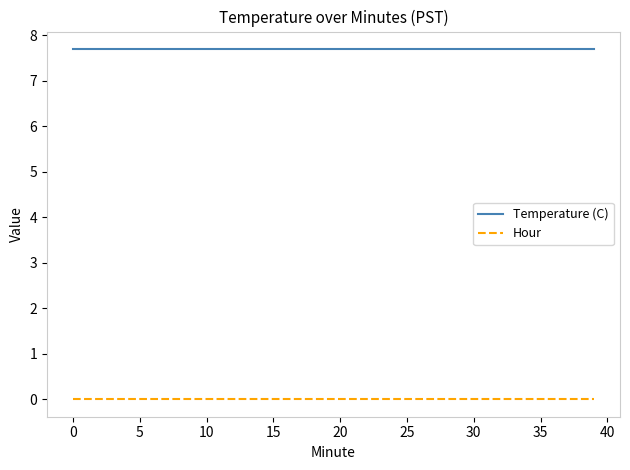

Rank the series by their average value, from highest to lowest.

Temperature (C), Hour